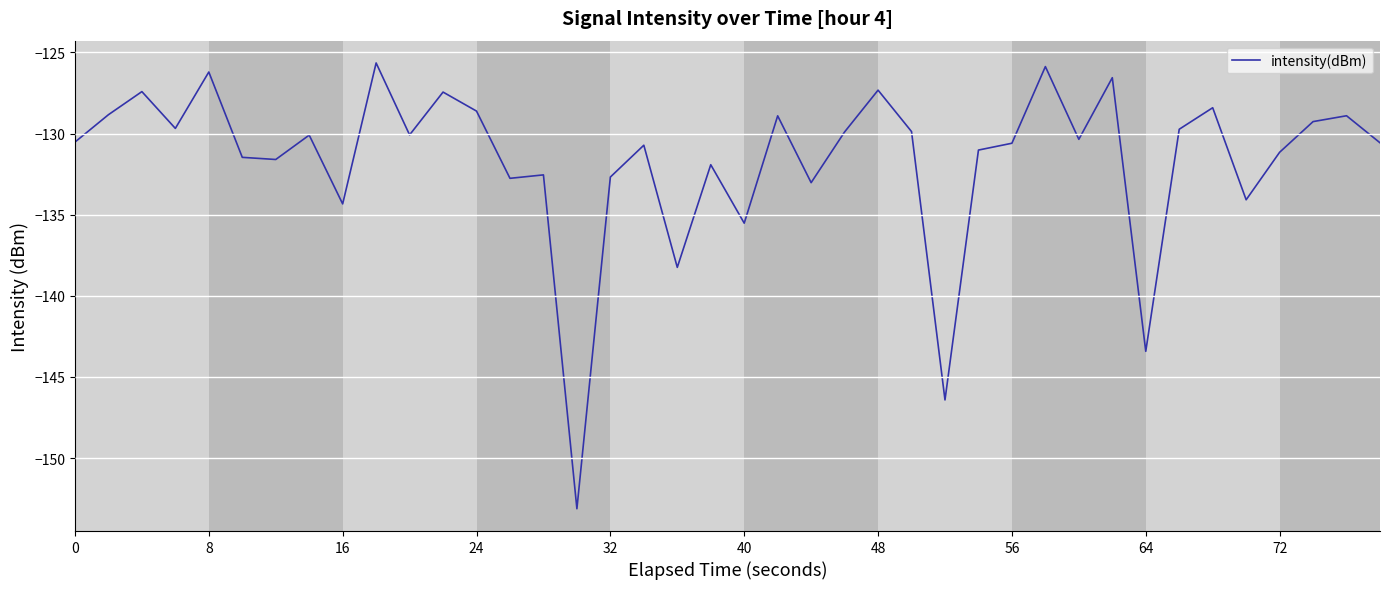

What is the minimum value shown in the chart?

-153.1